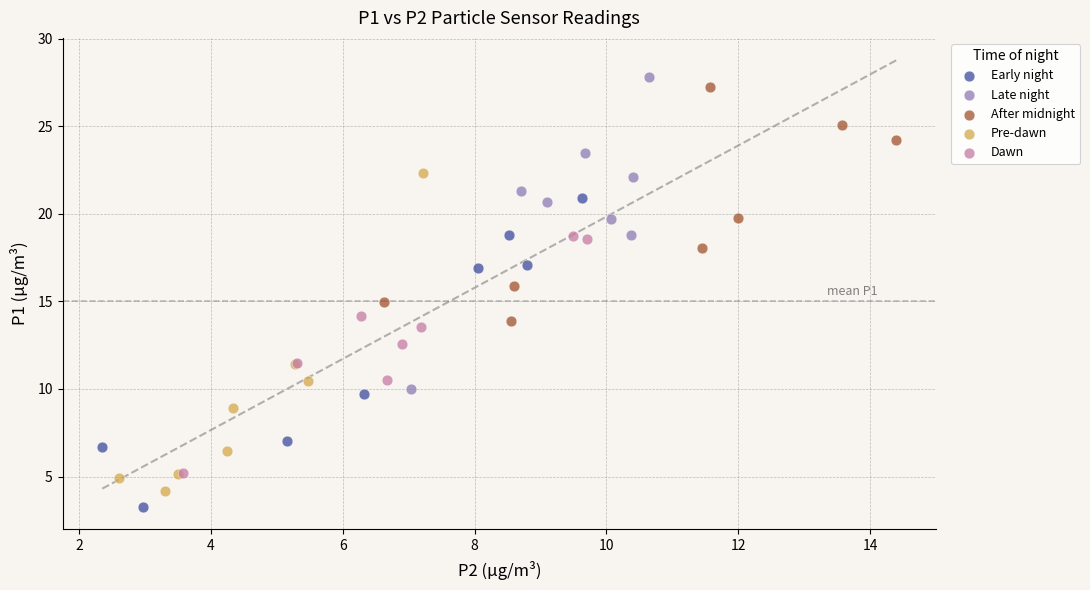

Which series reaches the minimum Y coordinate?

Early night